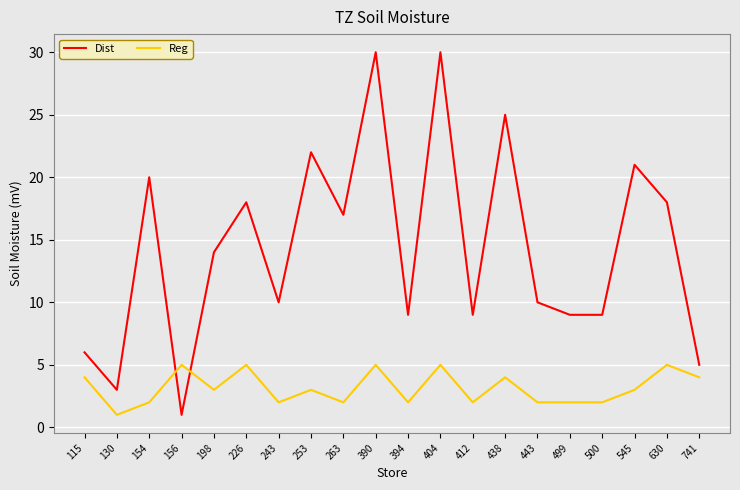

After their last crossing, which series has the higher values: Dist or Reg?

Dist